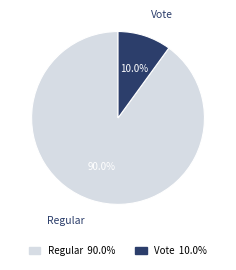

Which has a higher value, Vote or Regular?

Regular